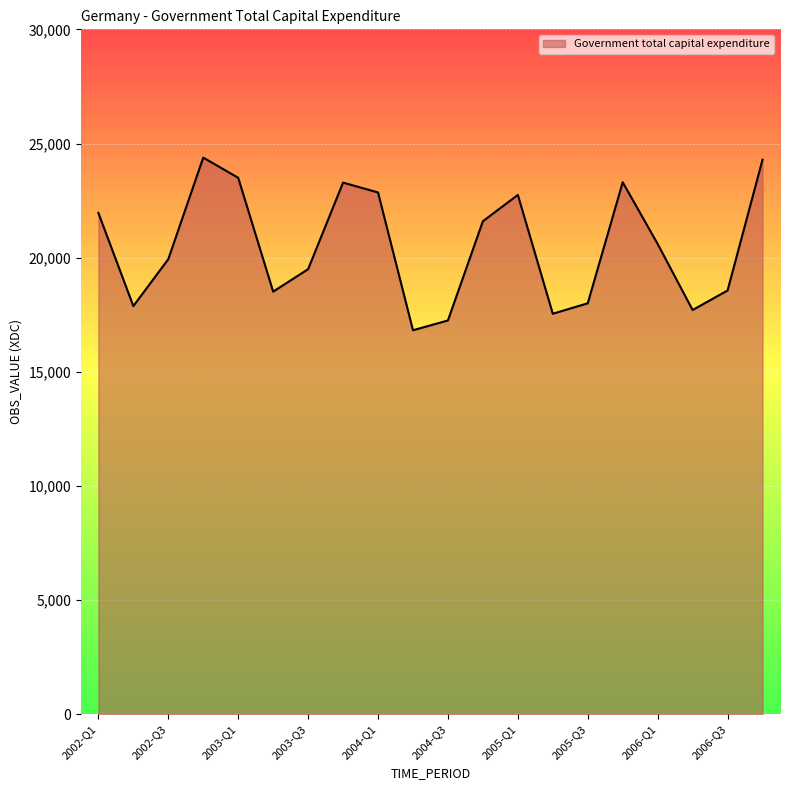

What is the greatest value displayed?

24382